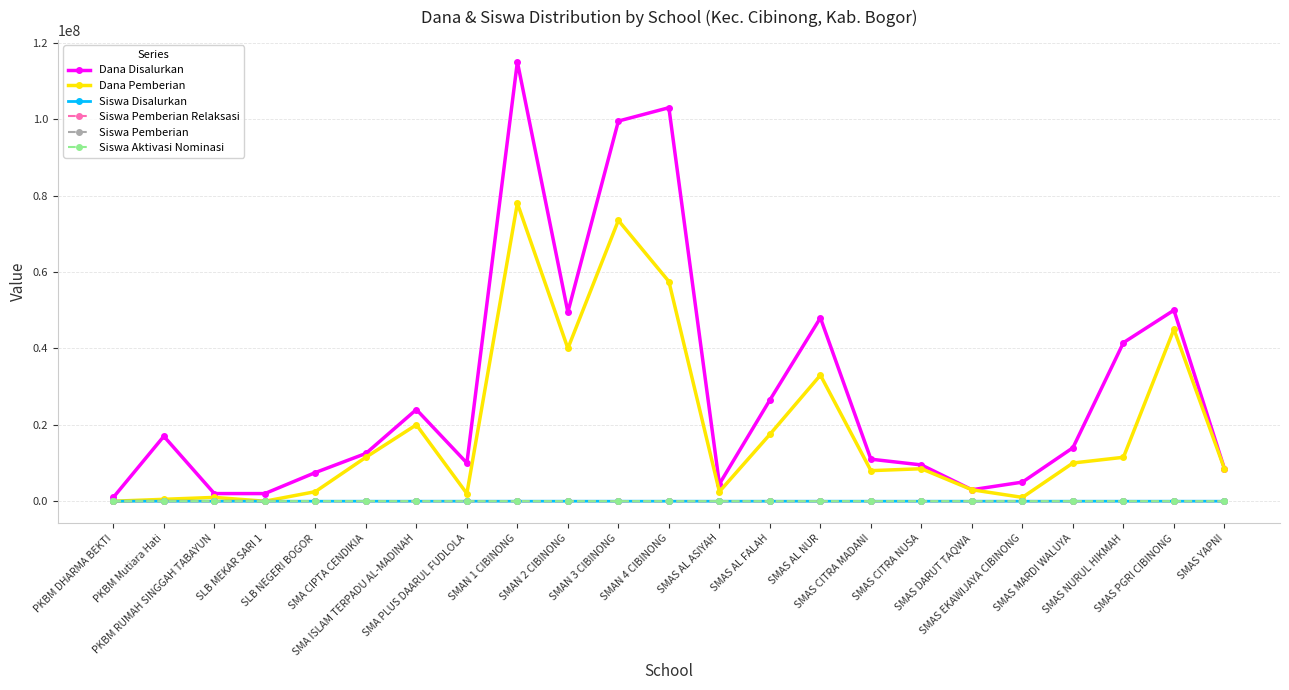

At how many categories does at least one series exceed 38231860?

7